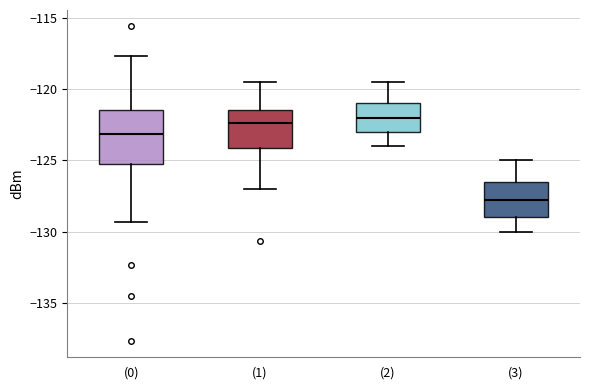

Reading left to right, read every box against the y-axis: the position of its median line, the range the box covers, and the ends of its whiskers. The values are not printed on the chart, so give them approximately, as read against the axis.

(0): median -123.0, box -125.5 to -121.5, whiskers -129.5 to -117.5
(1): median -122.5, box -124.0 to -121.5, whiskers -127.0 to -119.5
(2): median -122.0, box -123.0 to -121.0, whiskers -124.0 to -119.5
(3): median -127.5, box -129.0 to -126.5, whiskers -130.0 to -125.0